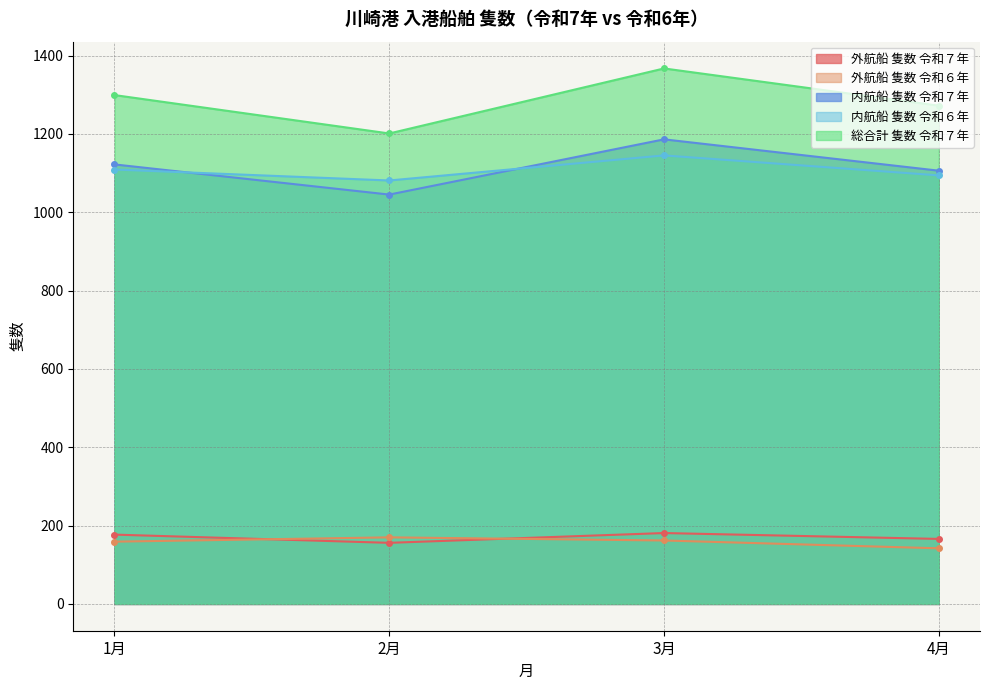

True or false: 総合計 隻数 令和７年 and 外航船 隻数 令和６年 cross at least once.

False